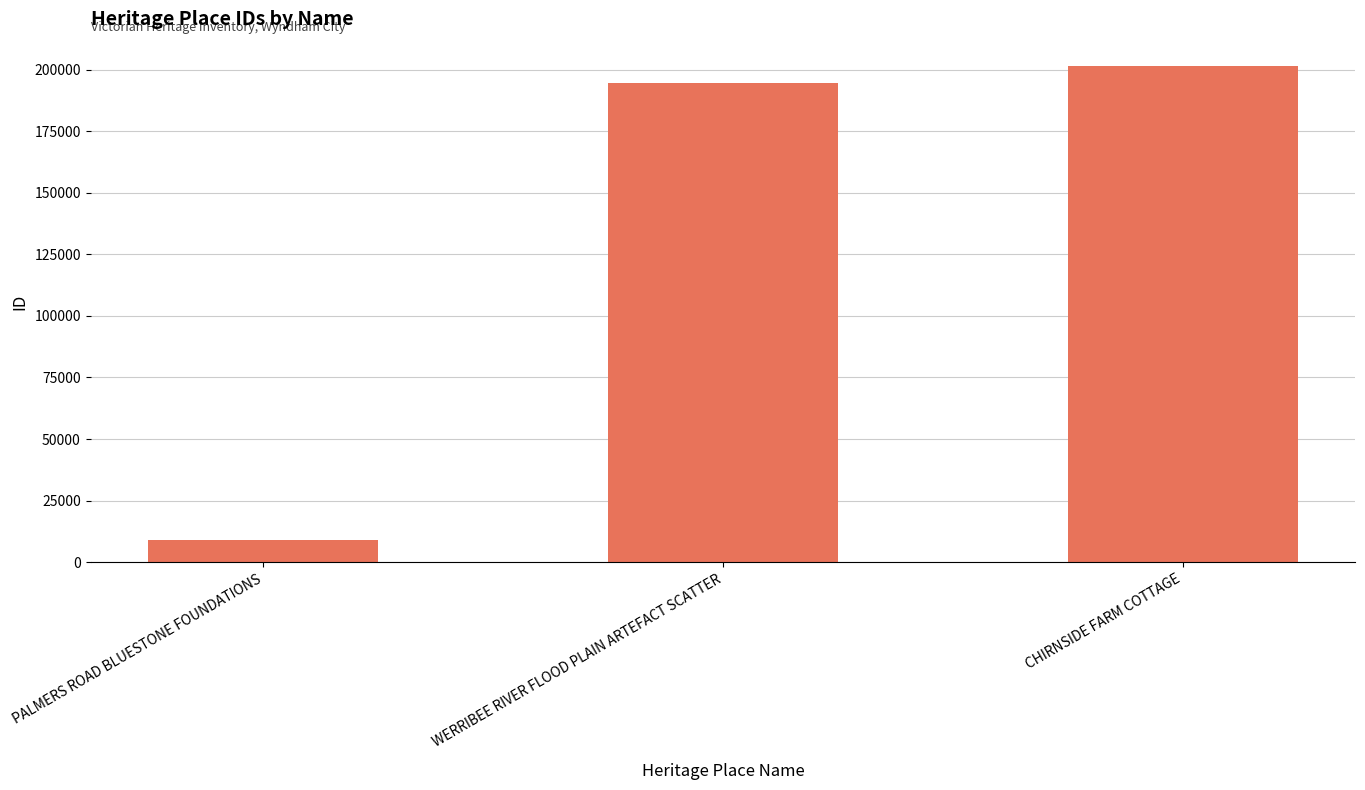

How many data points are less than 194680?

1